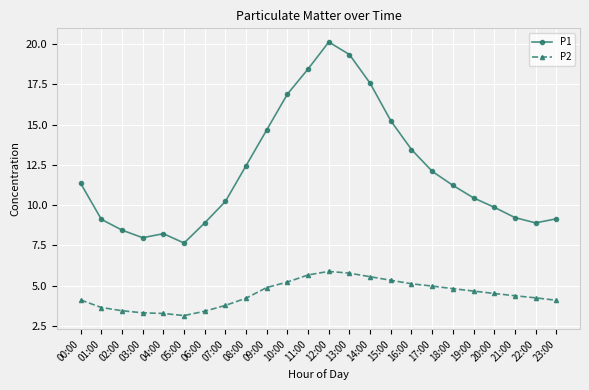

True or false: P1 and P2 intersect in this chart.

False